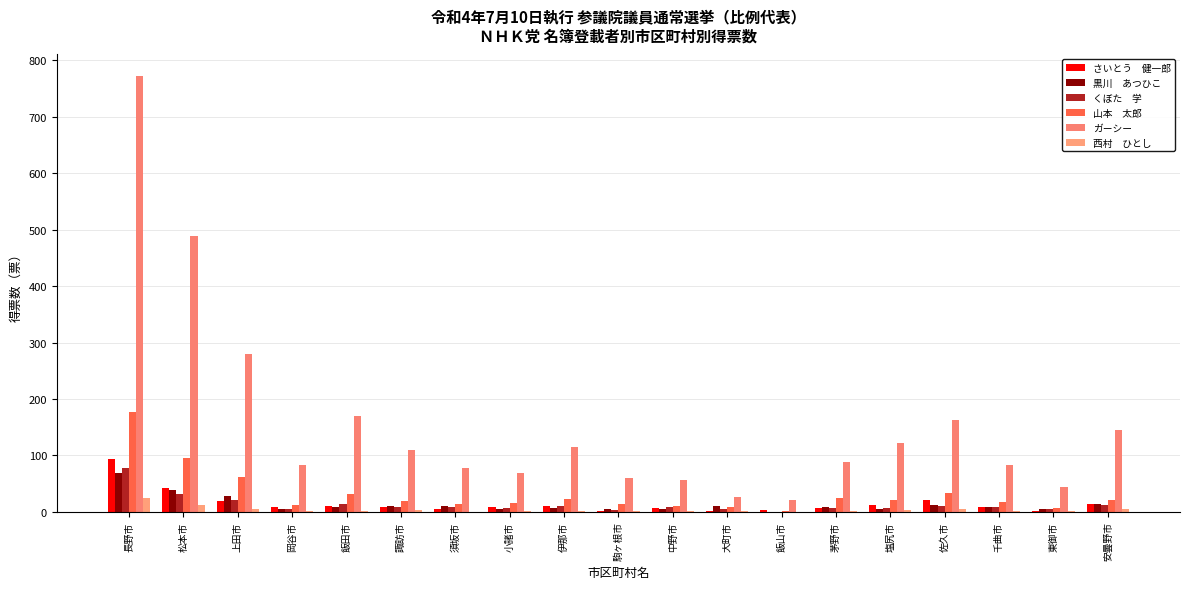

How many distinct data groups are displayed?

6